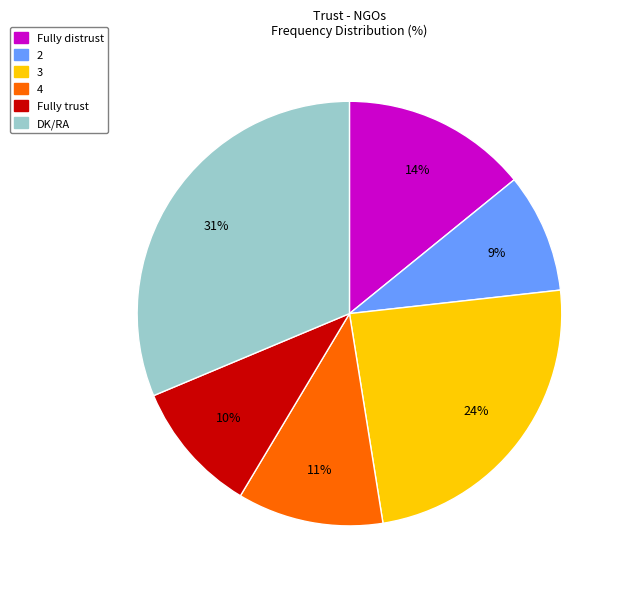

Rank the categories by value from lowest to highest.

2, Fully trust, 4, Fully distrust, 3, DK/RA